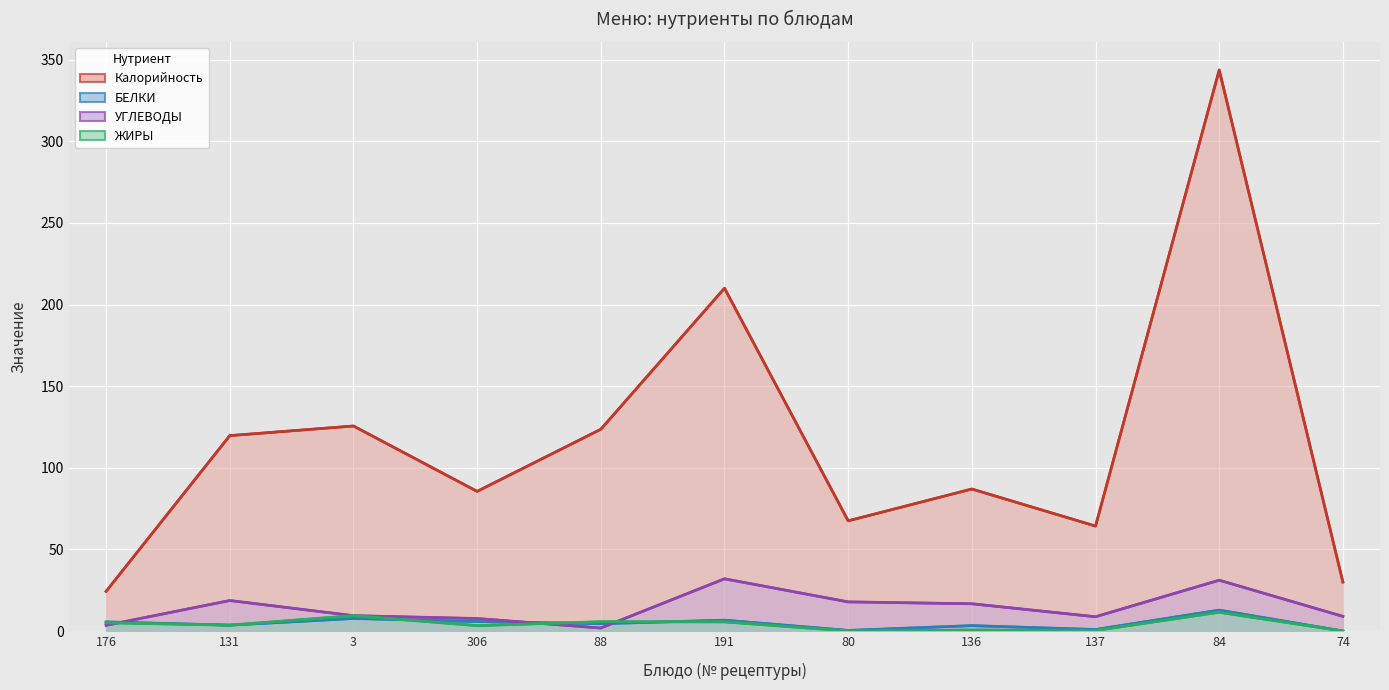

Reading left to right, what are all the values shown in this chart?

Калорийность (линия): 24.3	119.7	125.6	85.5	123.6	210.0	67.5	87.0	64.3	343.7	30.0
БЕЛКИ (линия): 5.6	3.6	7.7	5.8	4.5	6.6	0.4	3.3	0.9	12.8	0.0
УГЛЕВОДЫ (линия): 3.5	18.7	9.4	7.7	1.9	32.0	17.9	16.7	8.8	31.1	9.0
ЖИРЫ (линия): 5.1	3.6	9.4	3.3	5.7	5.6	0.0	0.6	0.3	11.5	0.0